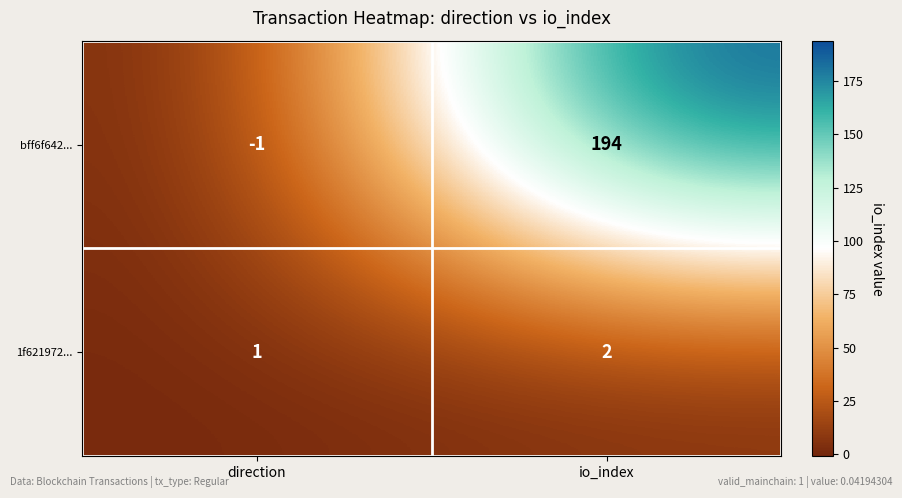

Which category has the highest value in the 1f621972... series?

io_index